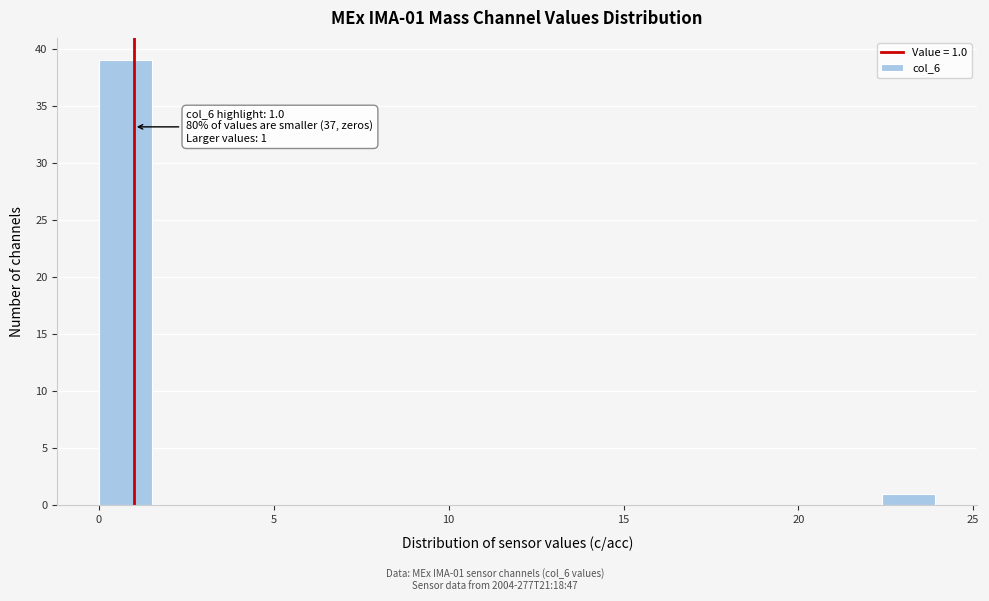

Around what value on the x-axis is the tallest bar? Give the approximate position of its centre, as read against the axis.

1.0